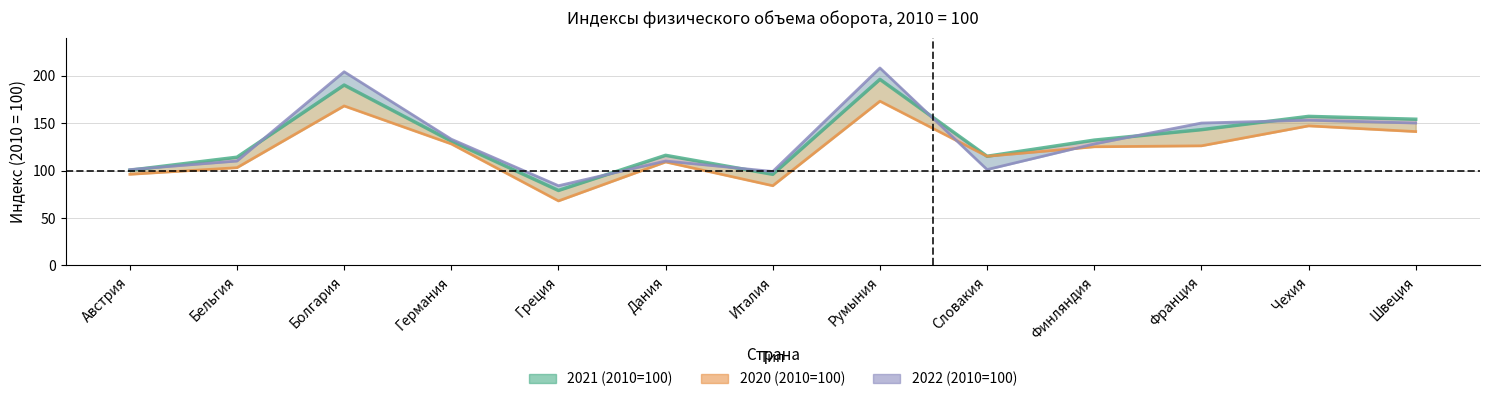

What is the label of the 1st point from the left?

Австрия